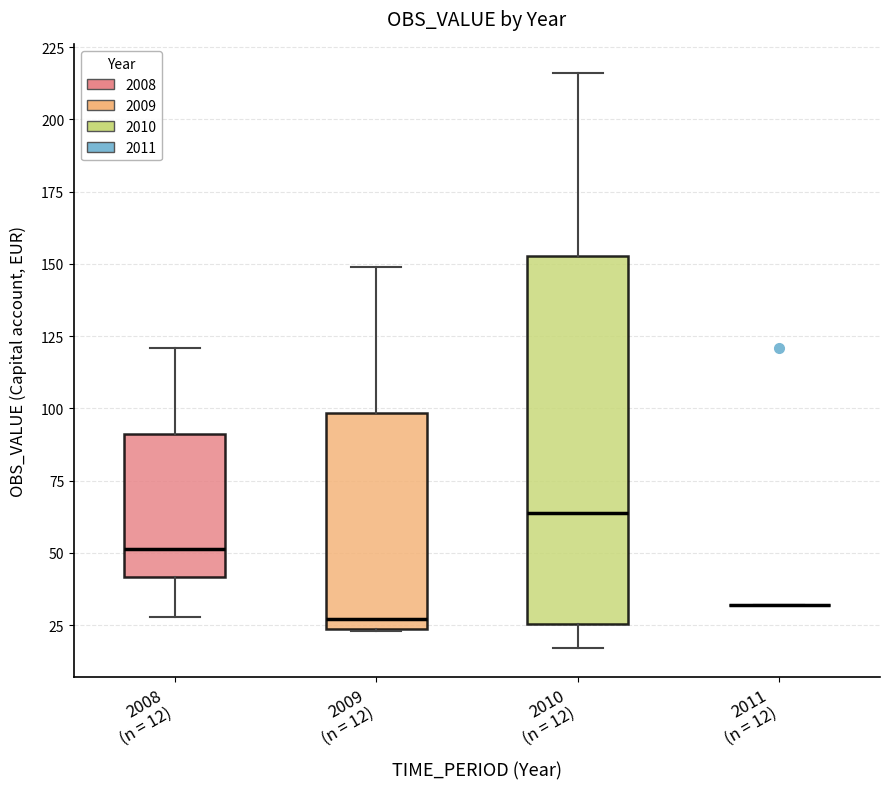

Reading left to right, read every box against the y-axis: the position of its median line, the range the box covers, and the ends of its whiskers. The values are not printed on the chart, so give them approximately, as read against the axis.

2008 (n = 12): median 50, box 40 to 90, whiskers 30 to 120
2009 (n = 12): median 25 (just above the box's lower edge), box 25 to 100, whiskers 25 to 150
2010 (n = 12): median 65, box 25 to 155, whiskers 15 to 215
2011 (n = 12): box collapsed to a line at 30, whiskers 30 to 30